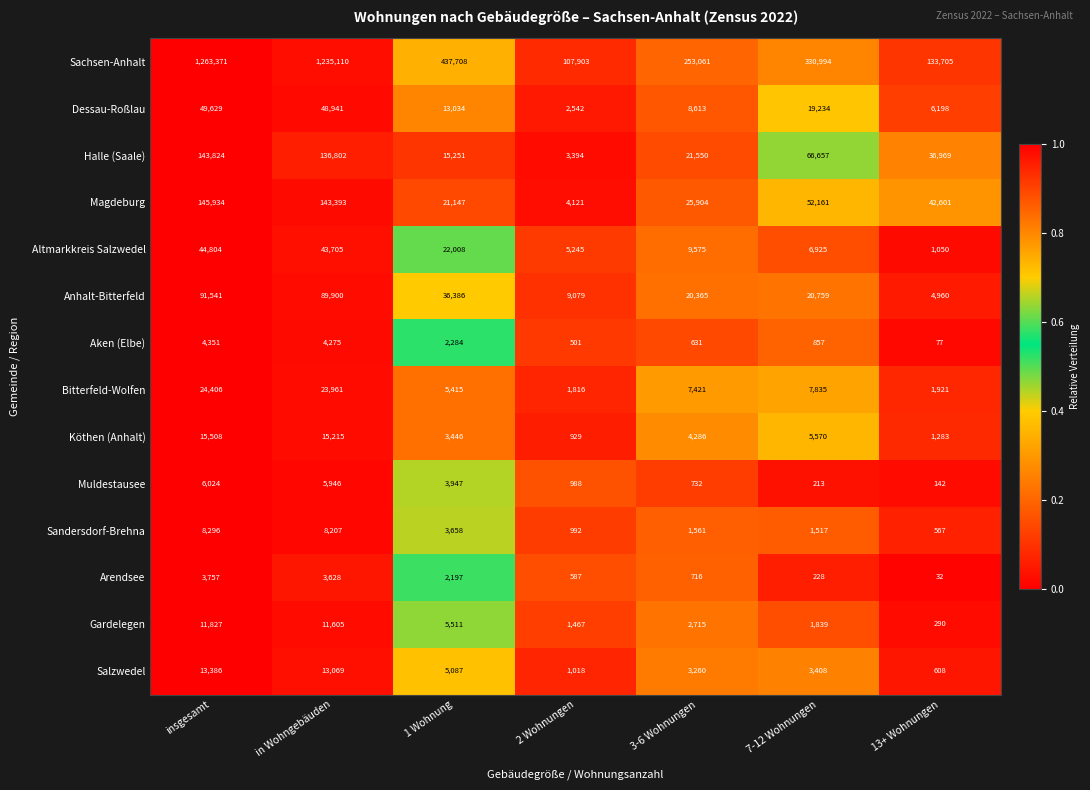

Rank the series at 3-6 Wohnungen from lowest to highest value.

Aken (Elbe), Arendsee, Muldestausee, Sandersdorf-Brehna, Gardelegen, Salzwedel, Köthen (Anhalt), Bitterfeld-Wolfen, Dessau-Roßlau, Altmarkkreis Salzwedel, Anhalt-Bitterfeld, Halle (Saale), Magdeburg, Sachsen-Anhalt